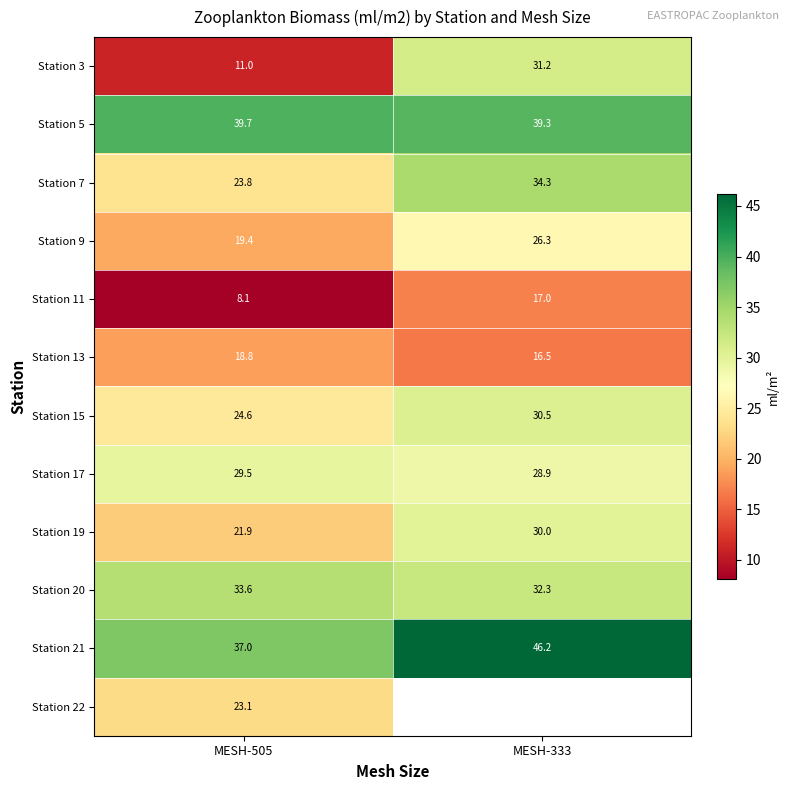

Rank the categories by Station 7 value from lowest to highest.

MESH-505, MESH-333